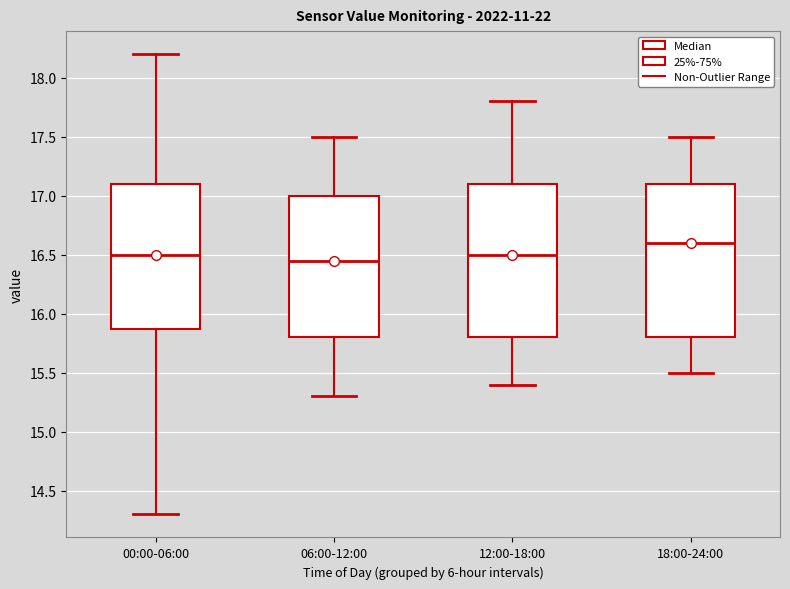

Where is the upper edge of the box for 18:00-24:00 on the y-axis? The values are not printed on the chart, so give them approximately, as read against the axis.

17.10